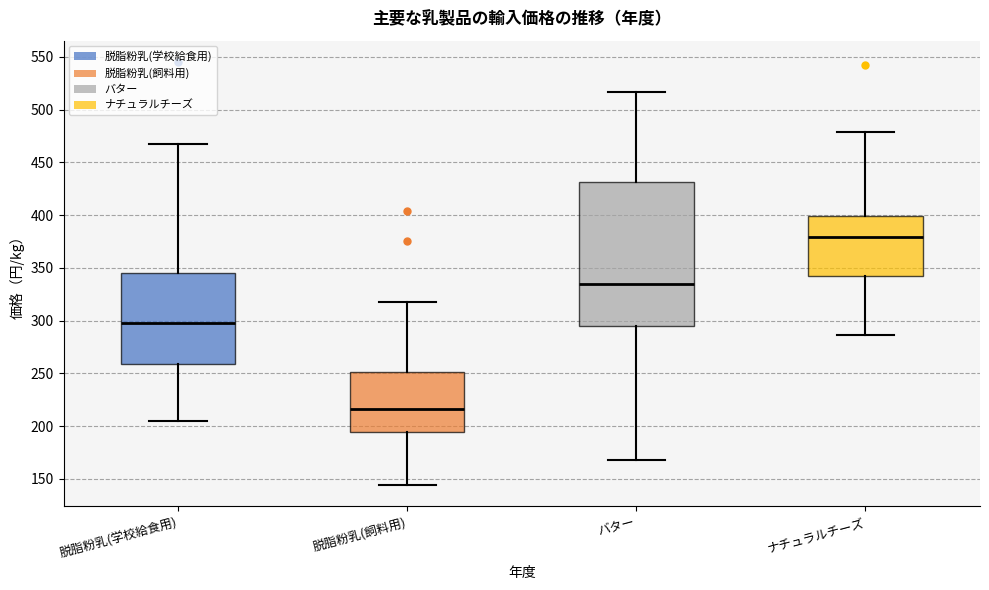

Reading left to right, transcribe this box plot: for each box, give where its median line is, the range the box spans, and where its two whiskers end, as read against the y-axis. The values are not printed on the chart, so give them approximately, as read against the axis.

脱脂粉乳(学校給食用): median 300, box 260 to 345, whiskers 205 to 465
脱脂粉乳(飼料用): median 215, box 195 to 250, whiskers 145 to 320
バター: median 335, box 295 to 430, whiskers 170 to 515
ナチュラルチーズ: median 380, box 345 to 400, whiskers 285 to 480